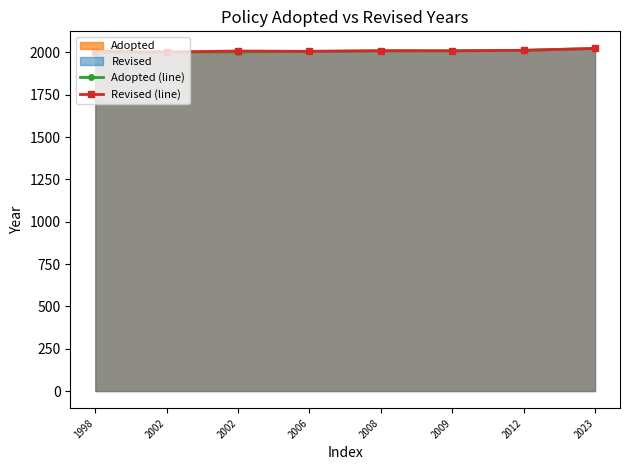

True or false: Revised (line) and Adopted (line) cross at least once.

False